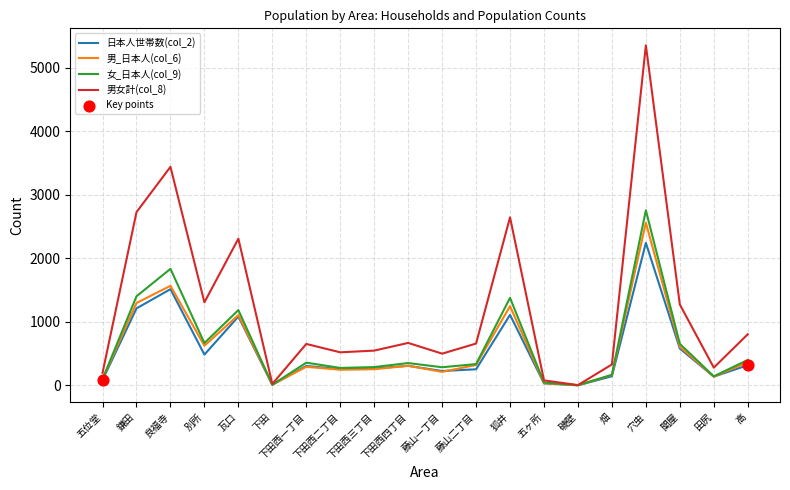

Which series has the largest total across all categories?

男女計(col_8)